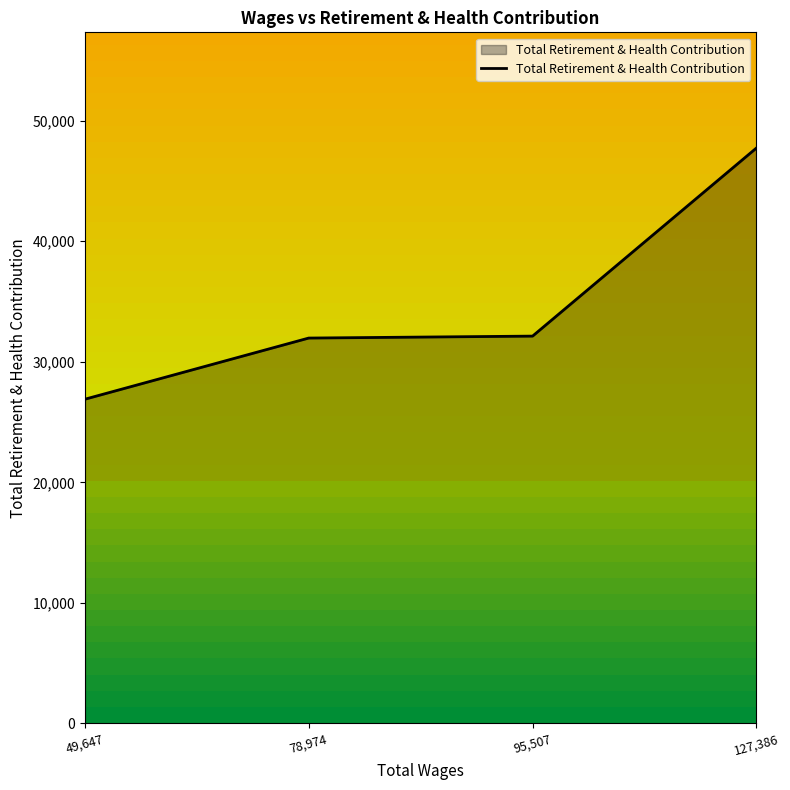

What value does the data have at 49,647, to the nearest 10?

26890